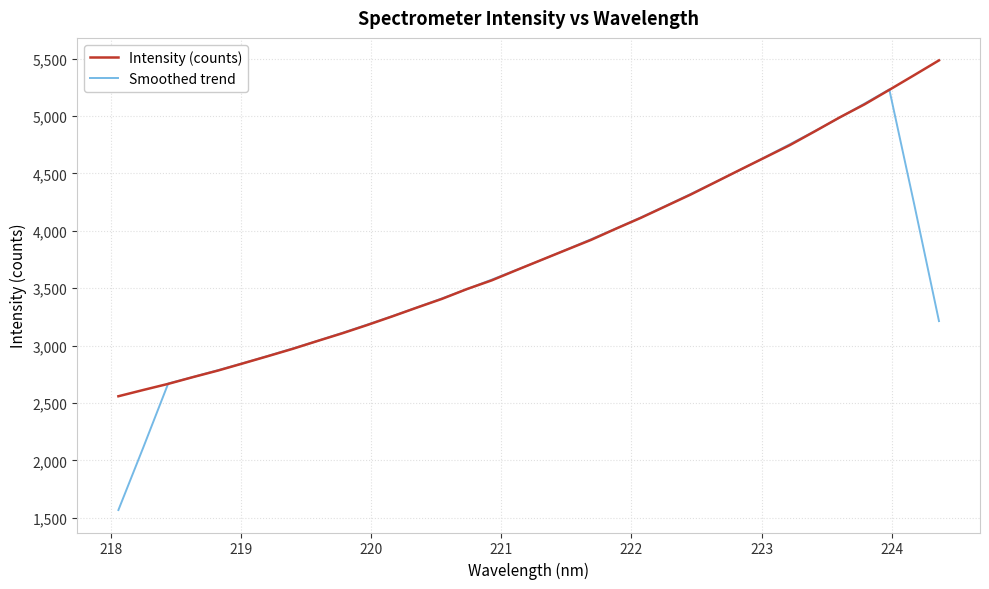

Which series has the widest spread of values?

Smoothed trend